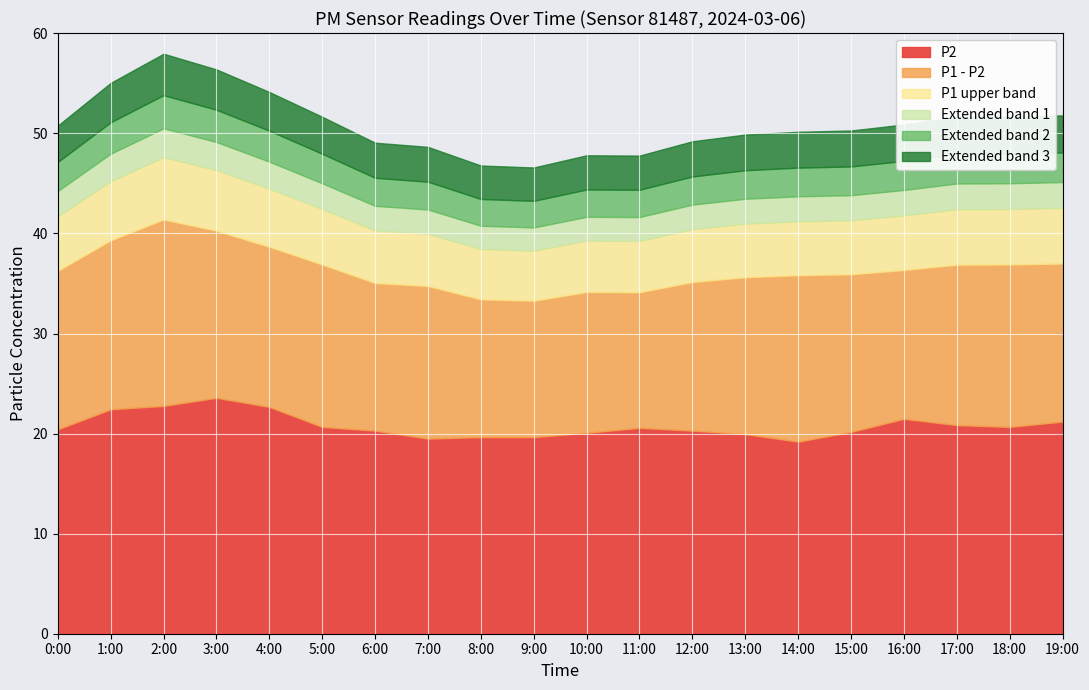

What is the difference between the second highest and second lowest values in the P2 series?

3.3